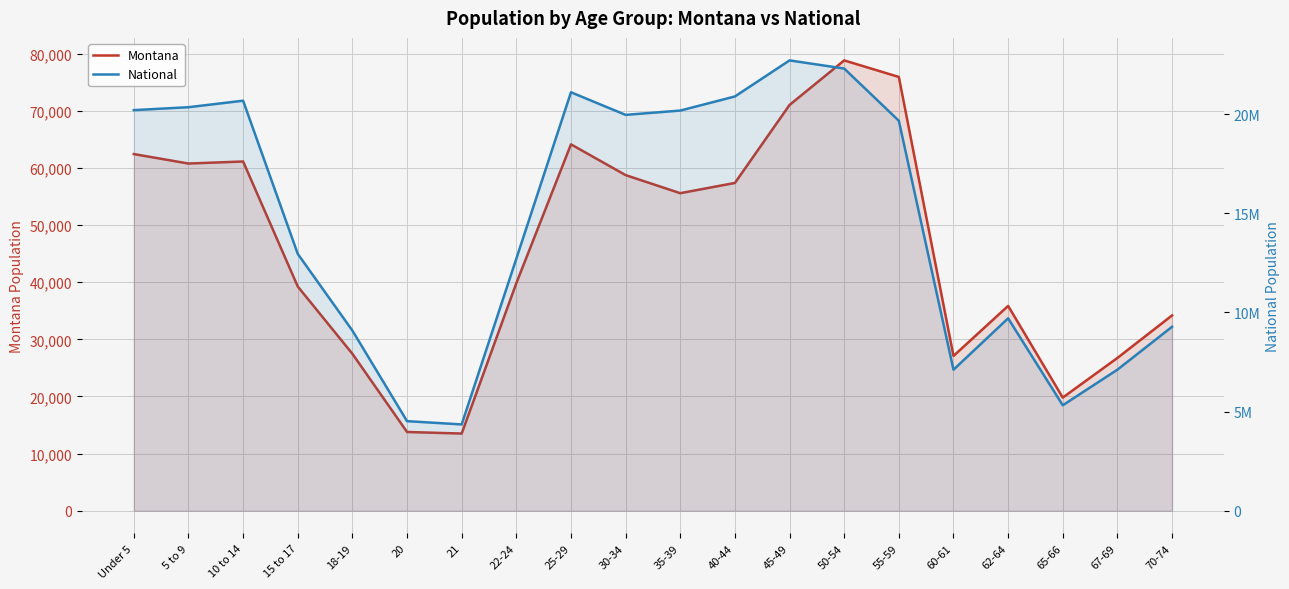

What is the greatest value displayed?

22708591